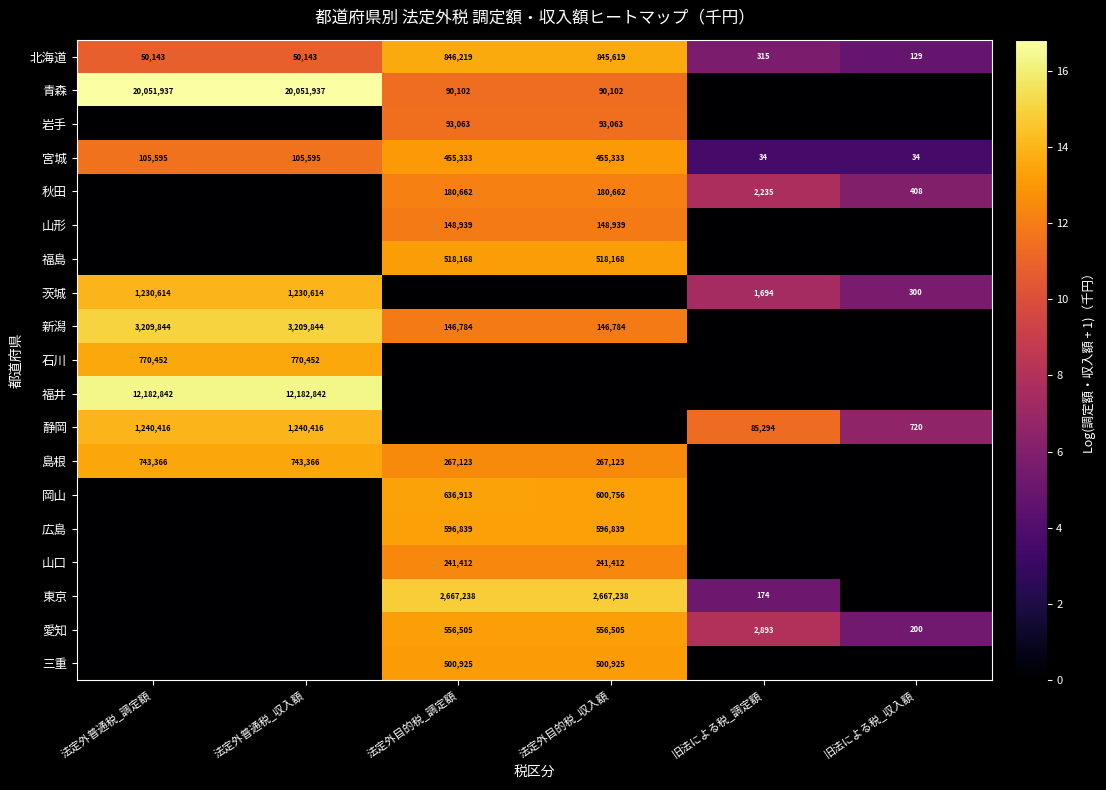

True or false: 宮城 has a value of 21.5 at 法定外目的税_収入額.

False